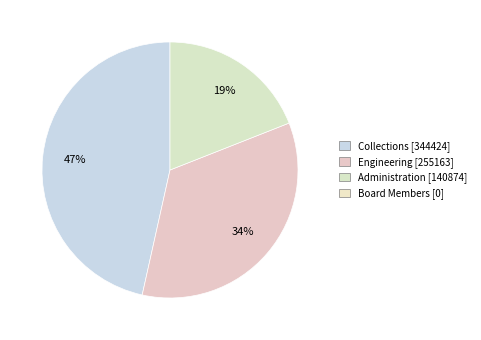

Does any single category account for the majority?

No